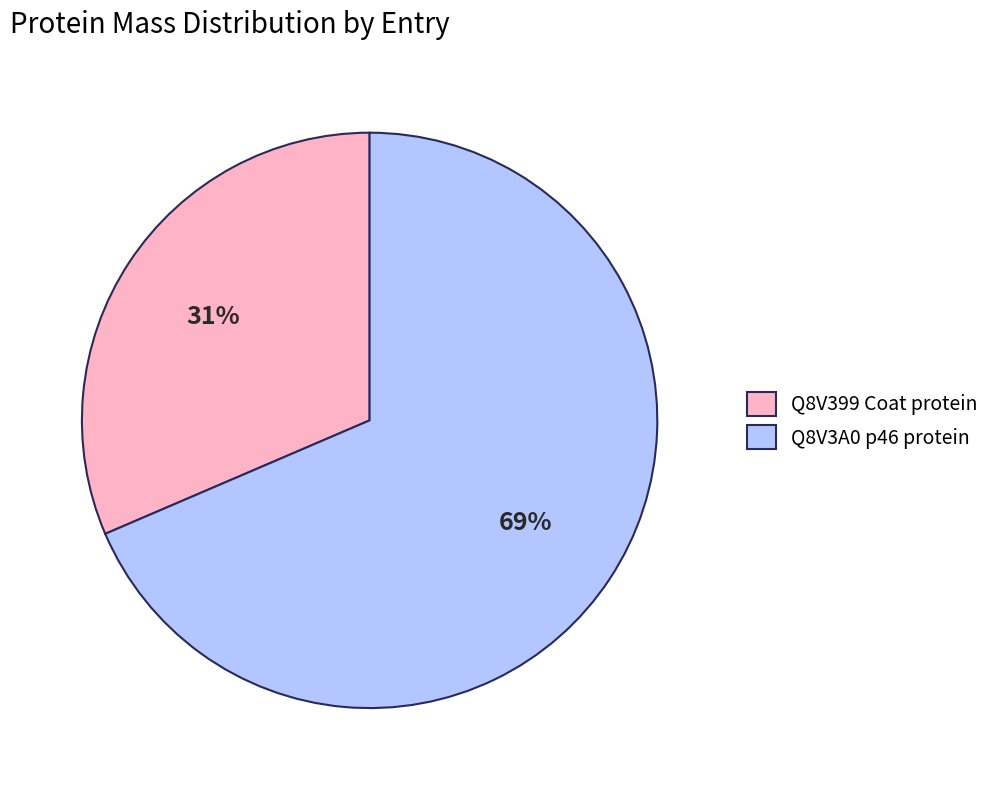

True or false: Q8V399 Coat protein accounts for 31% of the total.

True